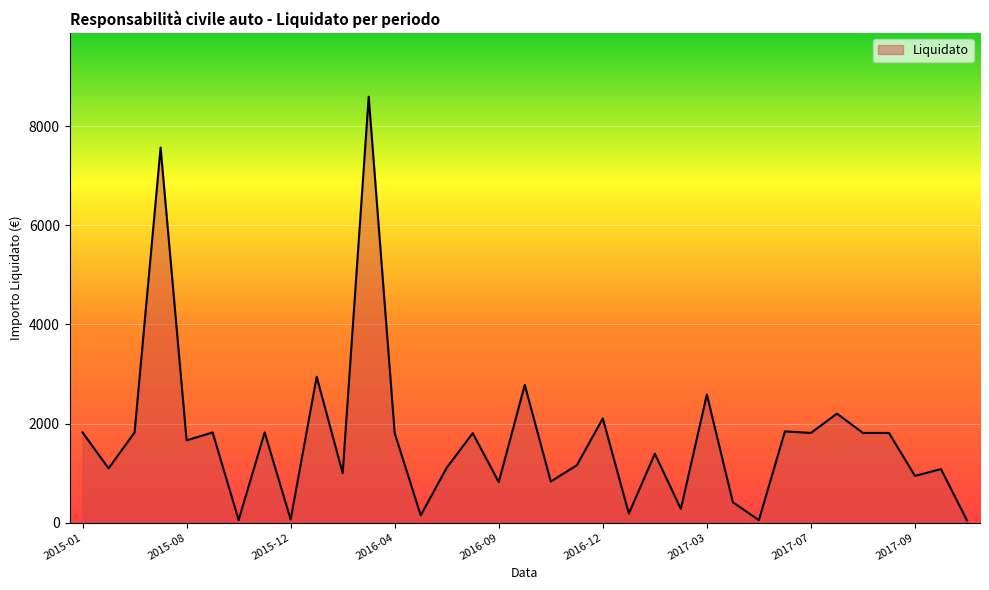

What is the difference between the maximum and minimum values?

8556.9